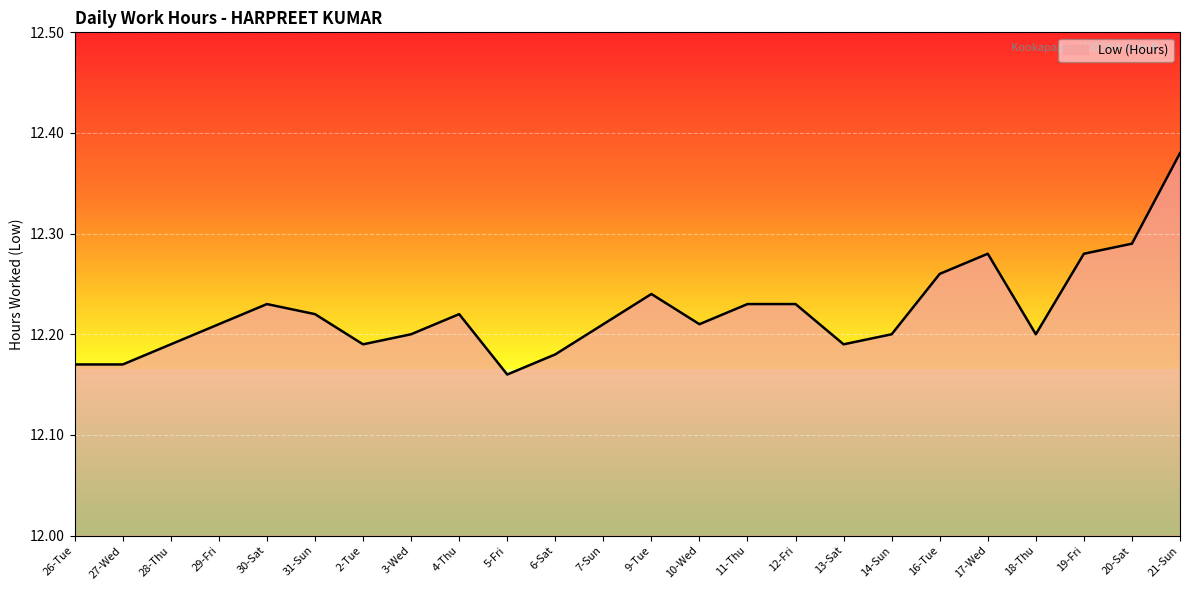

True or false: the data shows 12.2 at 9-Tue.

True